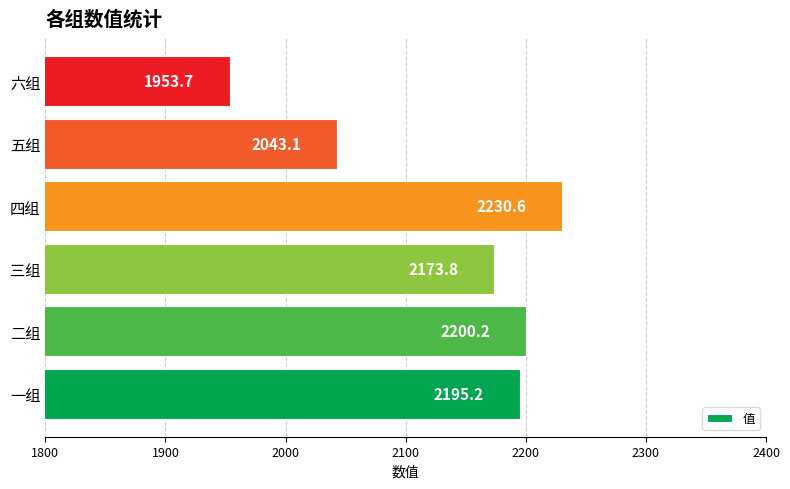

Which has a higher value, 四组 or 六组?

四组